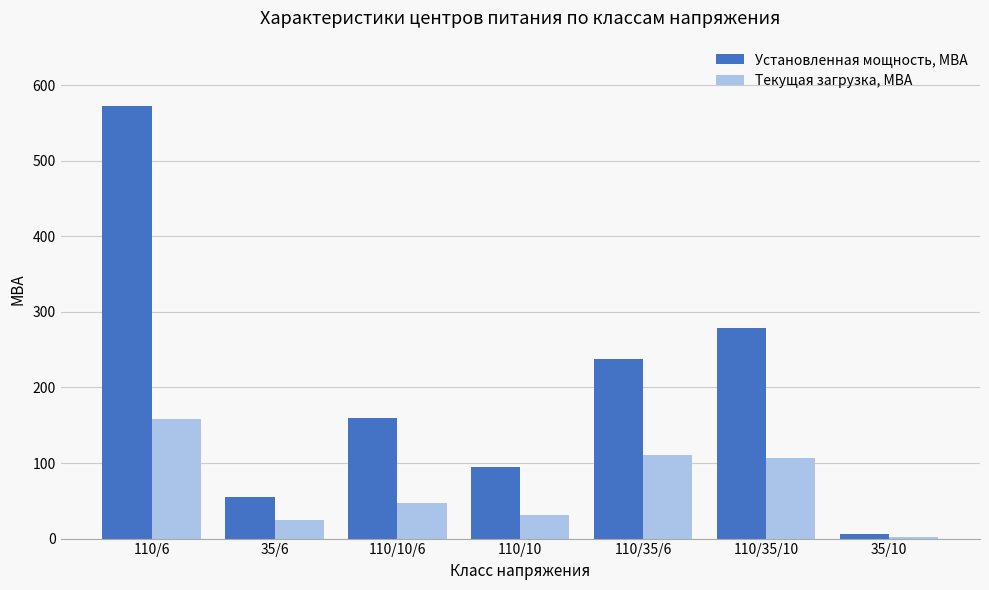

List the series in order of their overall mean, lowest first.

Текущая загрузка, МВА, Установленная мощность, МВА